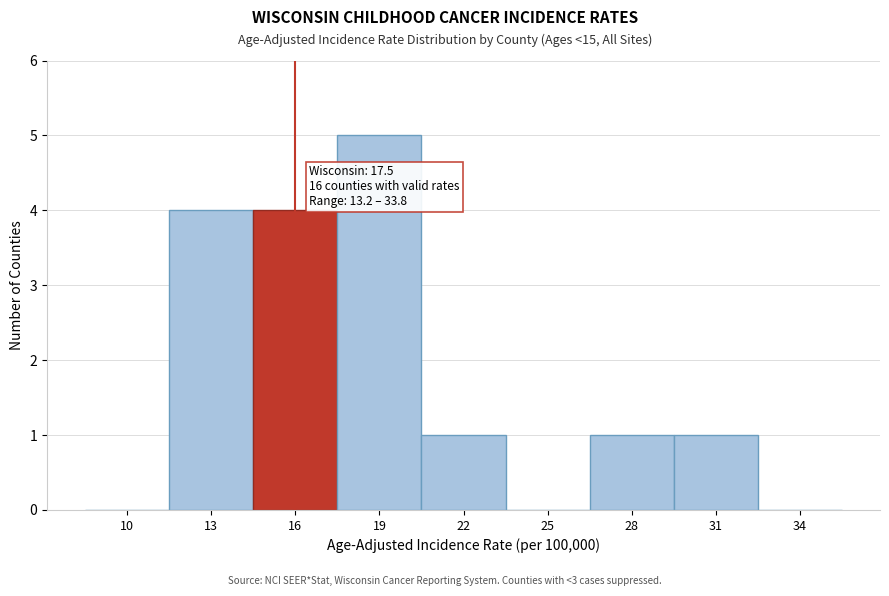

Reading left to right, transcribe all the data shown in this chart.

10=0	13=4	16=4	19=5	22=1	25=0	28=1	31=1	34=0